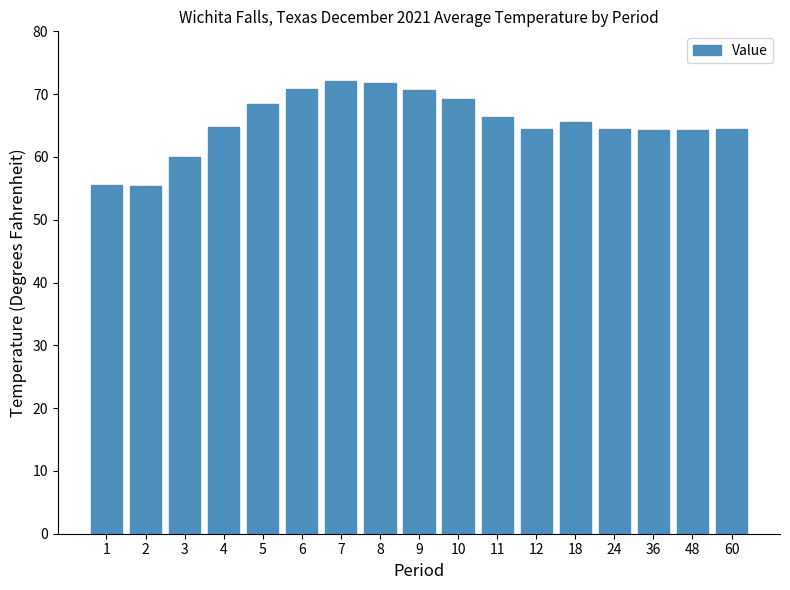

What is the value of the 6th bar from the left?

70.8